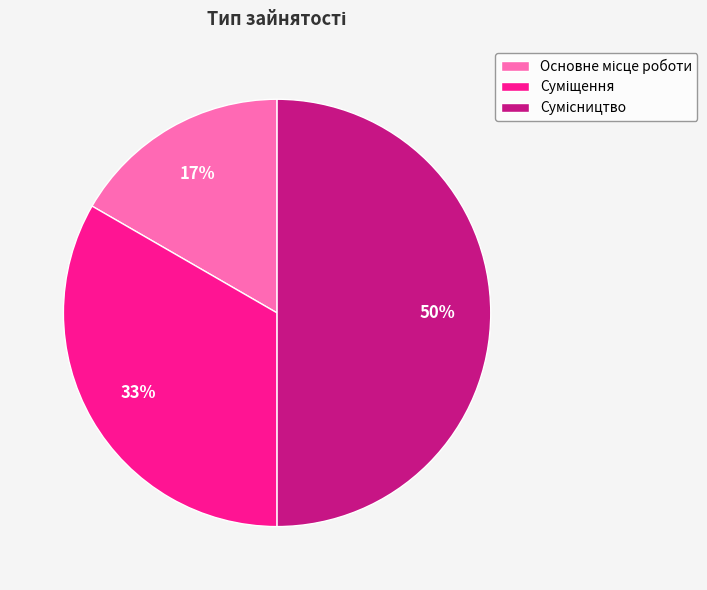

How many segments does this pie chart have?

3